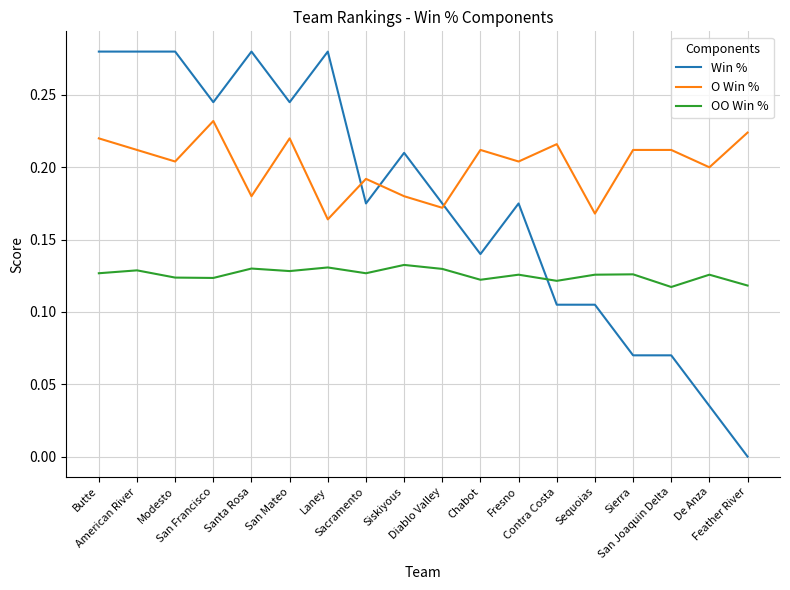

List the series in order of their overall mean, lowest first.

OO Win %, Win %, O Win %